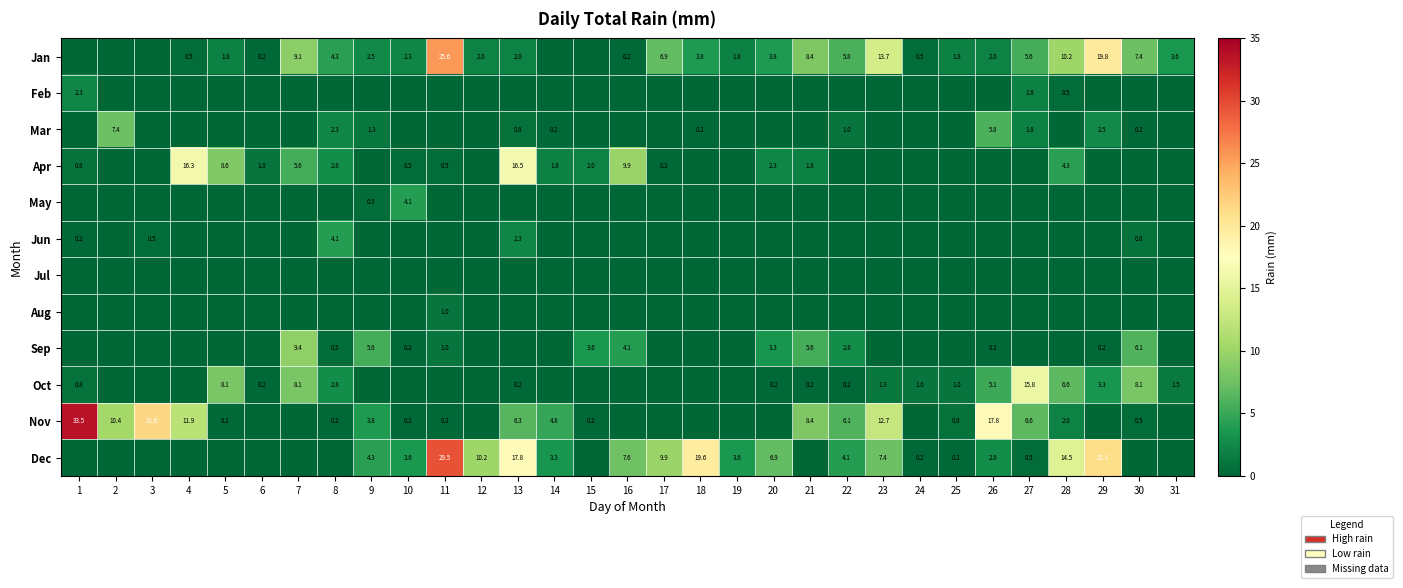

What is the difference between the Jan values at 4 and 12?

1.5